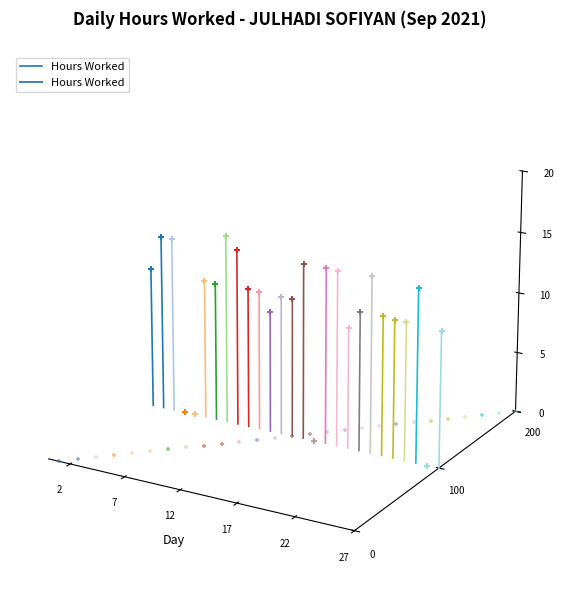

Between 22 and 27, which is larger?

22